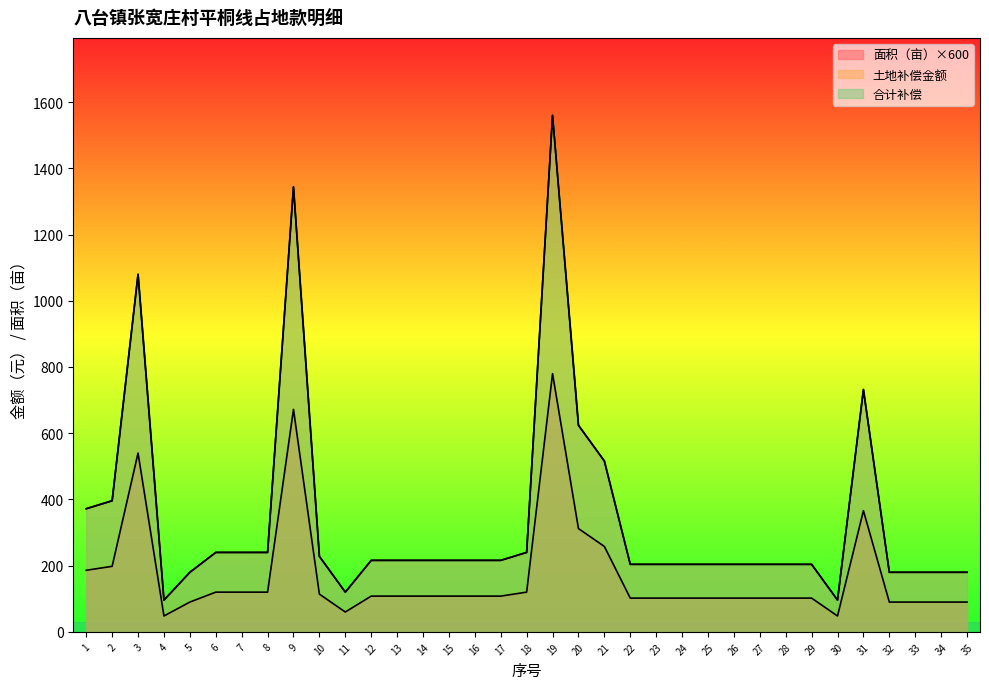

Which category has the lowest value in the 合计补偿 series?

4